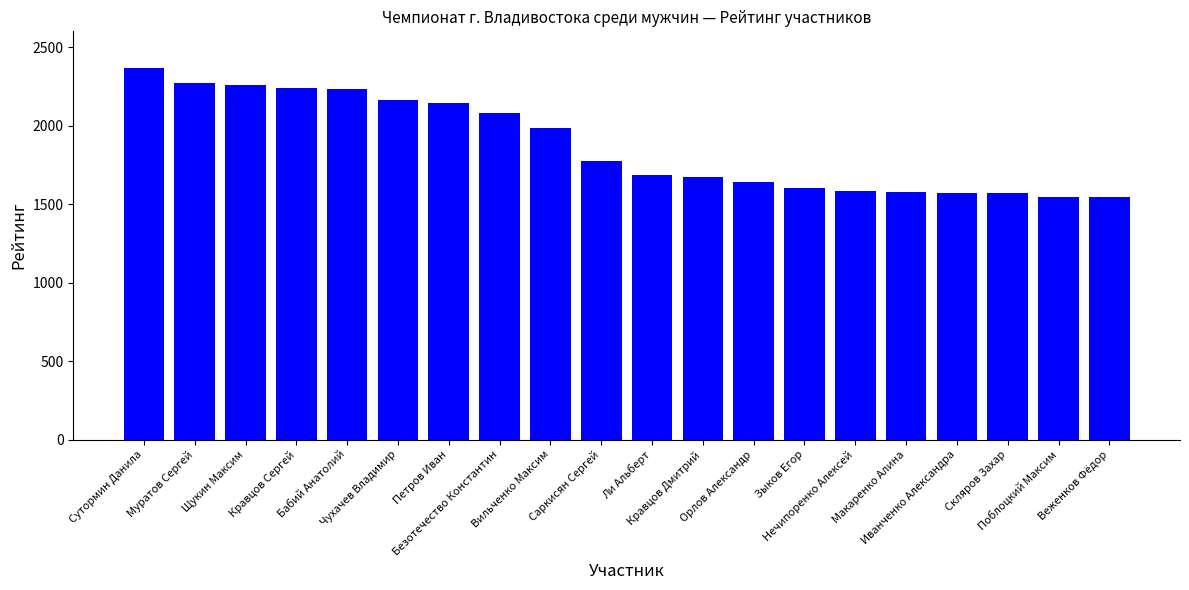

What is the change in value from Петров Иван to Безотечество Константин?

-64